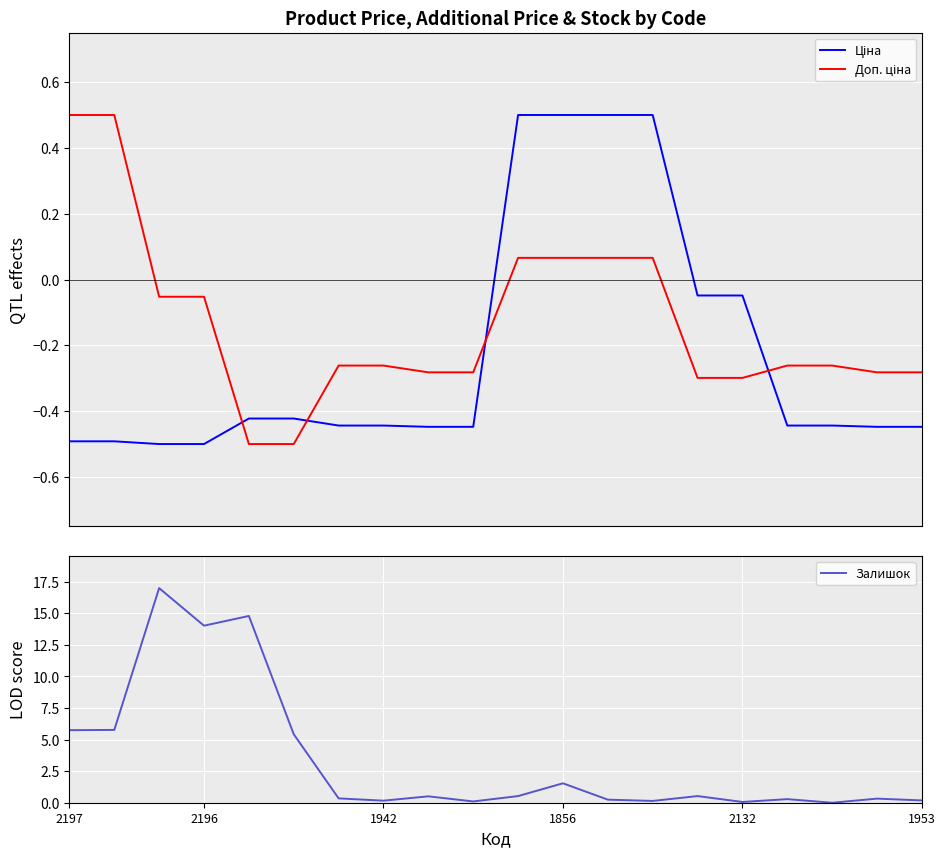

Count the number of categories in the chart.

20